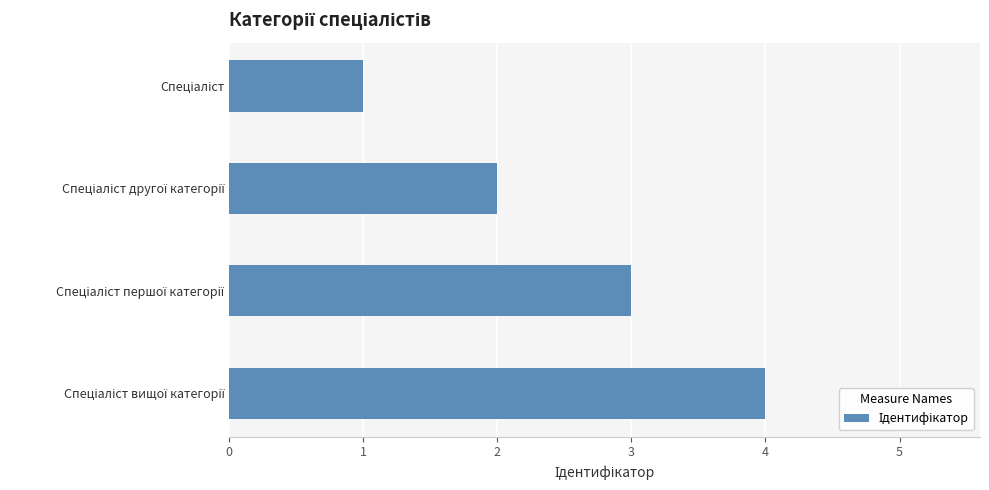

What is the maximum value shown in the chart?

4